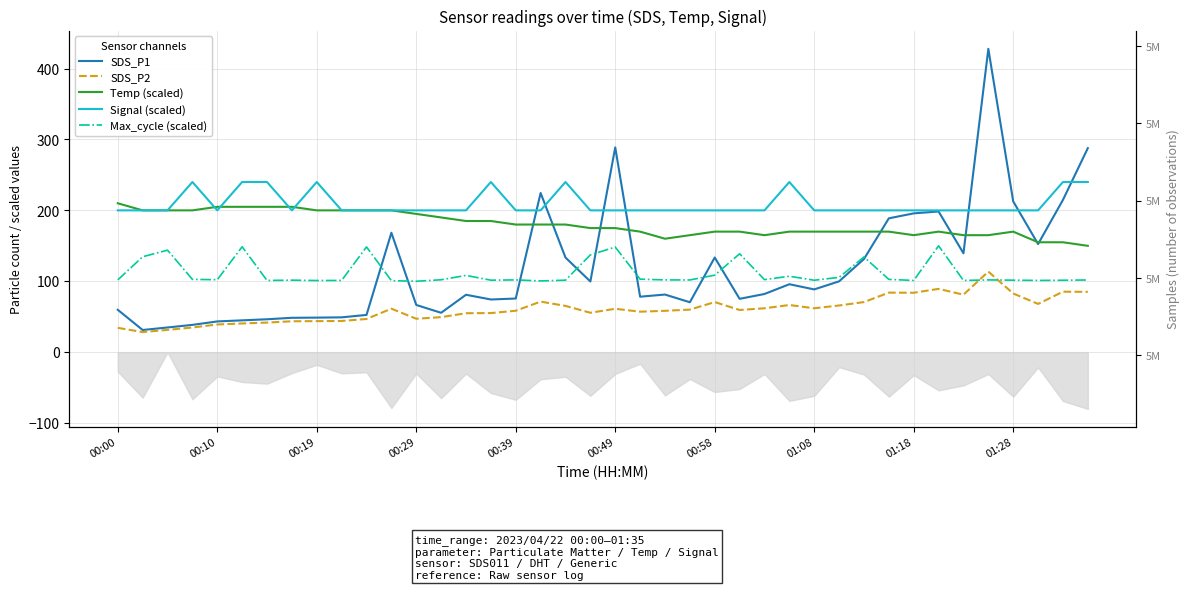

Reading right to left, list all the values displayed in this chart.

SDS_P1: 287.8	214.8	152.4	212.7	427.9	139.4	198.4	195.8	188.8	131.4	99.9	88.5	95.8	82.0	75.2	133.5	70.4	81.2	78.2	288.8	99.7	133.4	224.5	75.7	74.3	81.0	55.5	66.6	168.4	52.5	49.1	48.7	48.5	46.4	44.9	43.3	38.5	34.8	31.2	59.7
SDS_P2: 85.1	85.3	68.0	82.7	113.6	81.0	89.2	83.8	84.0	70.6	65.8	61.9	66.5	61.9	59.5	70.6	60.0	58.3	57.1	61.2	55.6	65.2	71.3	58.4	55.1	54.9	49.4	47.1	61.3	46.8	44.0	43.8	43.5	41.7	40.5	39.0	34.8	31.4	28.3	34.3
Temp (scaled): 150.0	155.0	155.0	170.0	165.0	165.0	170.0	165.0	170.0	170.0	170.0	170.0	170.0	165.0	170.0	170.0	165.0	160.0	170.0	175.0	175.0	180.0	180.0	180.0	185.0	185.0	190.0	195.0	200.0	200.0	200.0	200.0	205.0	205.0	205.0	205.0	200.0	200.0	200.0	210.0
Signal (scaled): 240.0	240.0	200.0	200.0	200.0	200.0	200.0	200.0	200.0	200.0	200.0	200.0	240.0	200.0	200.0	200.0	200.0	200.0	200.0	200.0	200.0	240.0	200.0	200.0	240.0	200.0	200.0	200.0	200.0	200.0	200.0	240.0	200.0	240.0	240.0	200.0	240.0	200.0	200.0	200.0
Max_cycle (scaled): 101.8	101.4	101.1	101.5	101.9	101.1	150.0	101.1	102.7	134.3	105.5	101.4	107.1	102.3	138.7	108.6	101.8	101.9	102.9	148.2	137.2	101.5	100.5	101.9	101.5	108.2	102.1	100.0	100.9	148.5	101.1	101.0	101.5	101.1	148.7	102.2	102.7	143.8	134.6	101.9